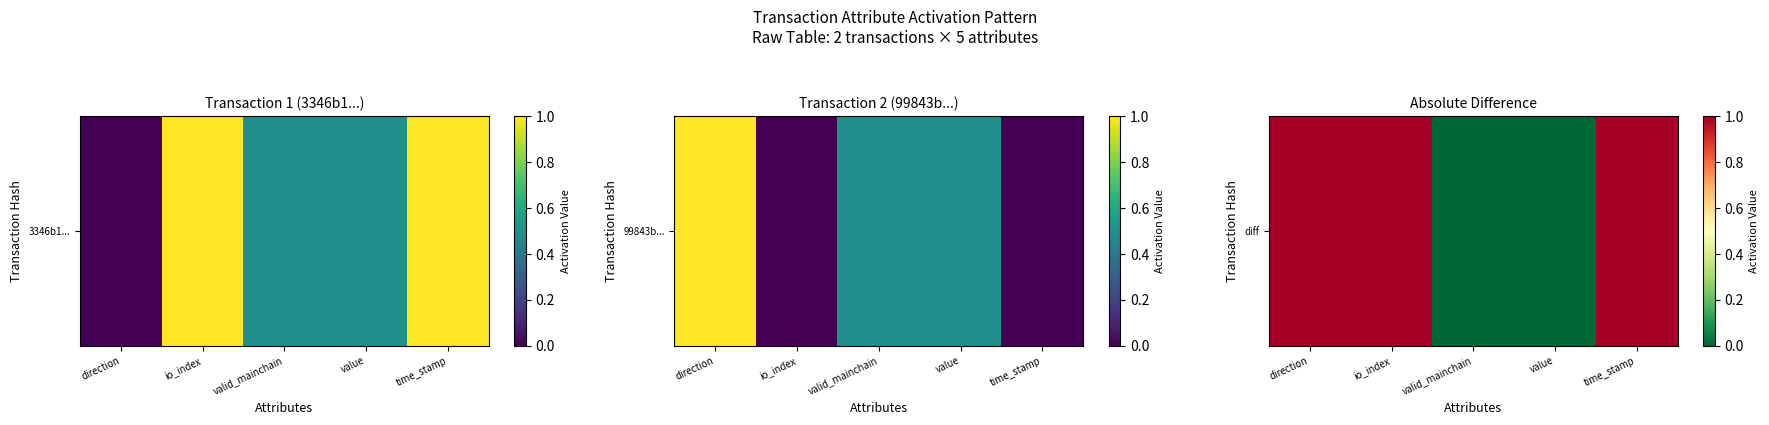

Where is the data nearest to the value 0?

valid_mainchain